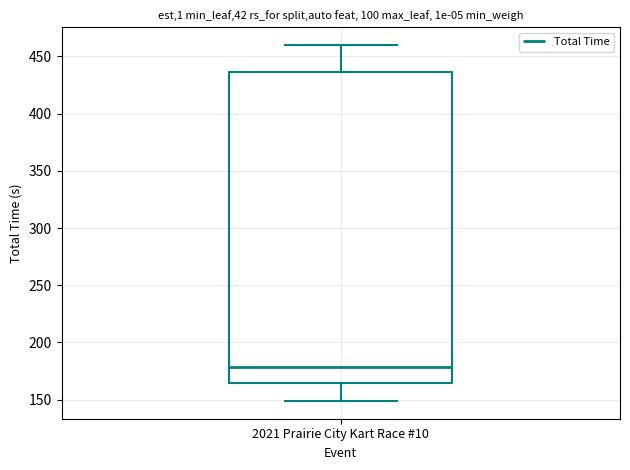

Where is the lower edge of the box for 2021 Prairie City Kart Race #10 on the y-axis? The values are not printed on the chart, so give them approximately, as read against the axis.

165